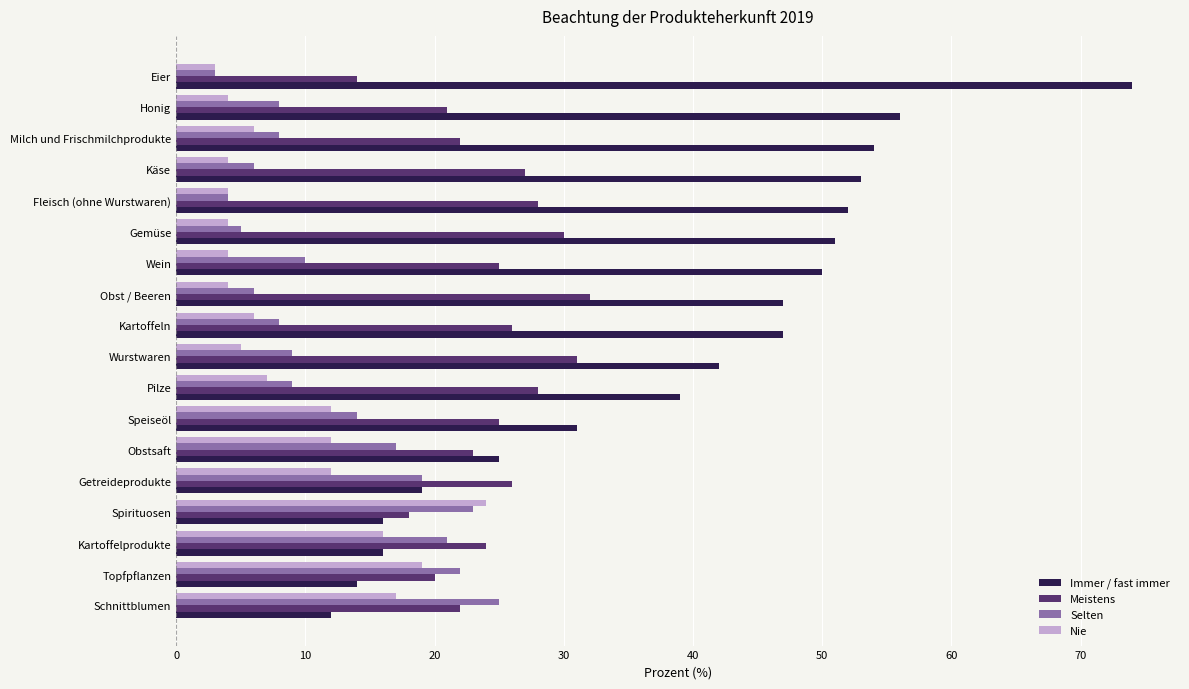

At which category is the sum across all series the highest?

Eier